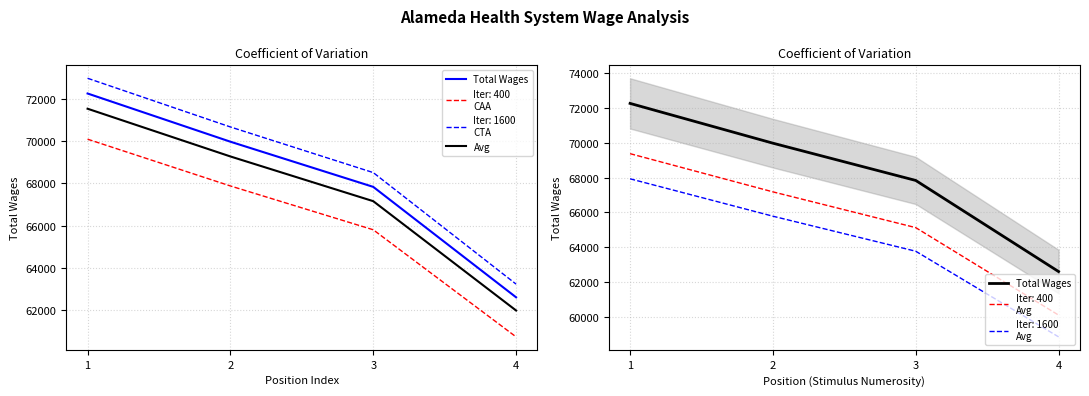

What is the minimum value for Avg?

61970.0